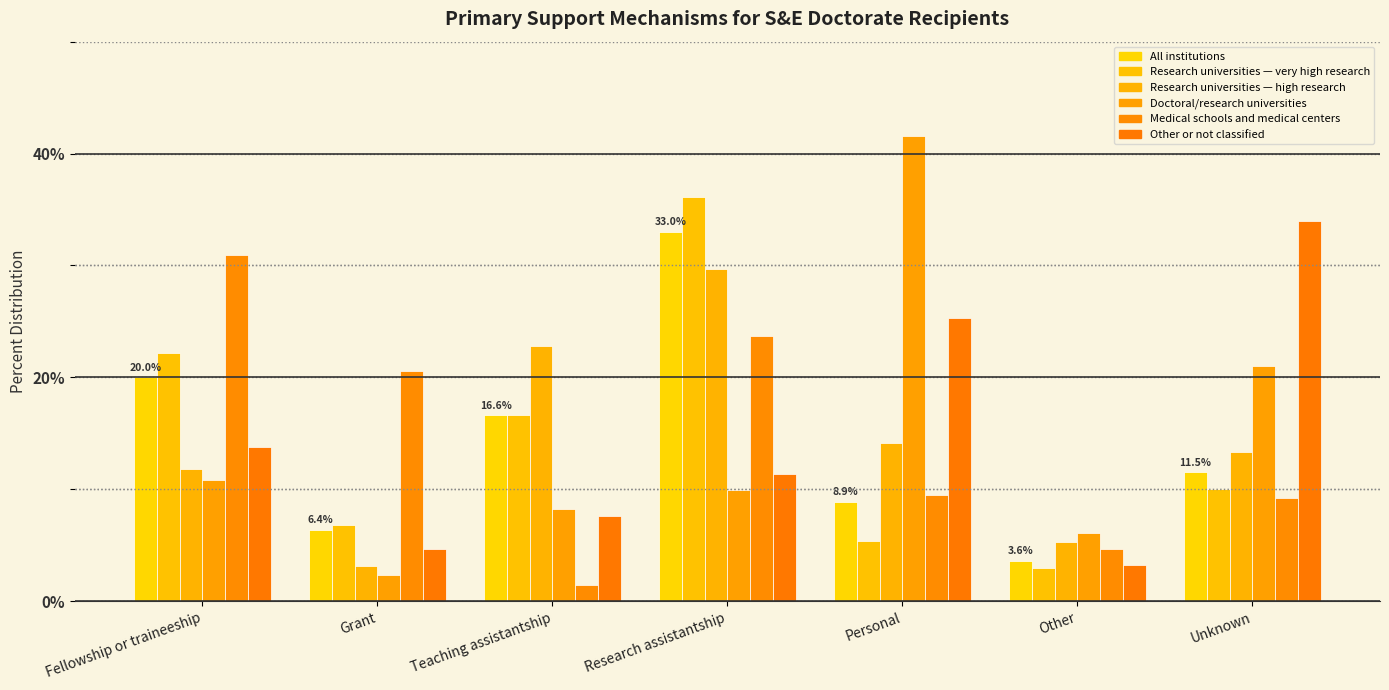

What is the total value across all series at Other?

25.9